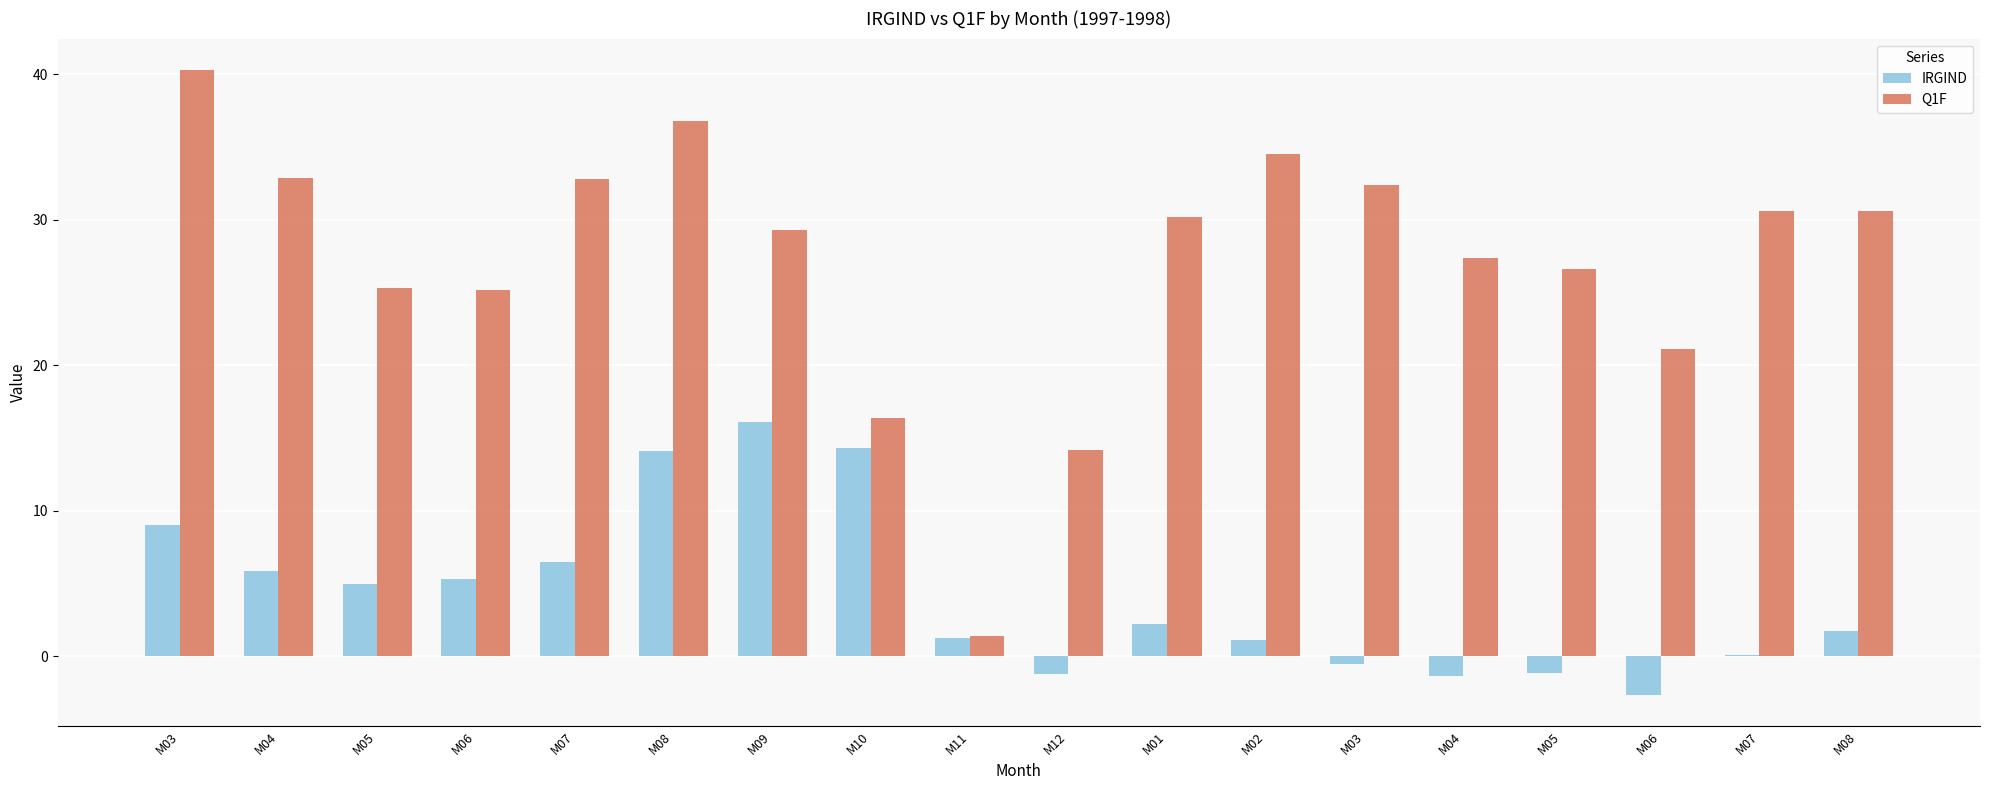

The IRGIND series shows 21.3 at M08. True or false?

False